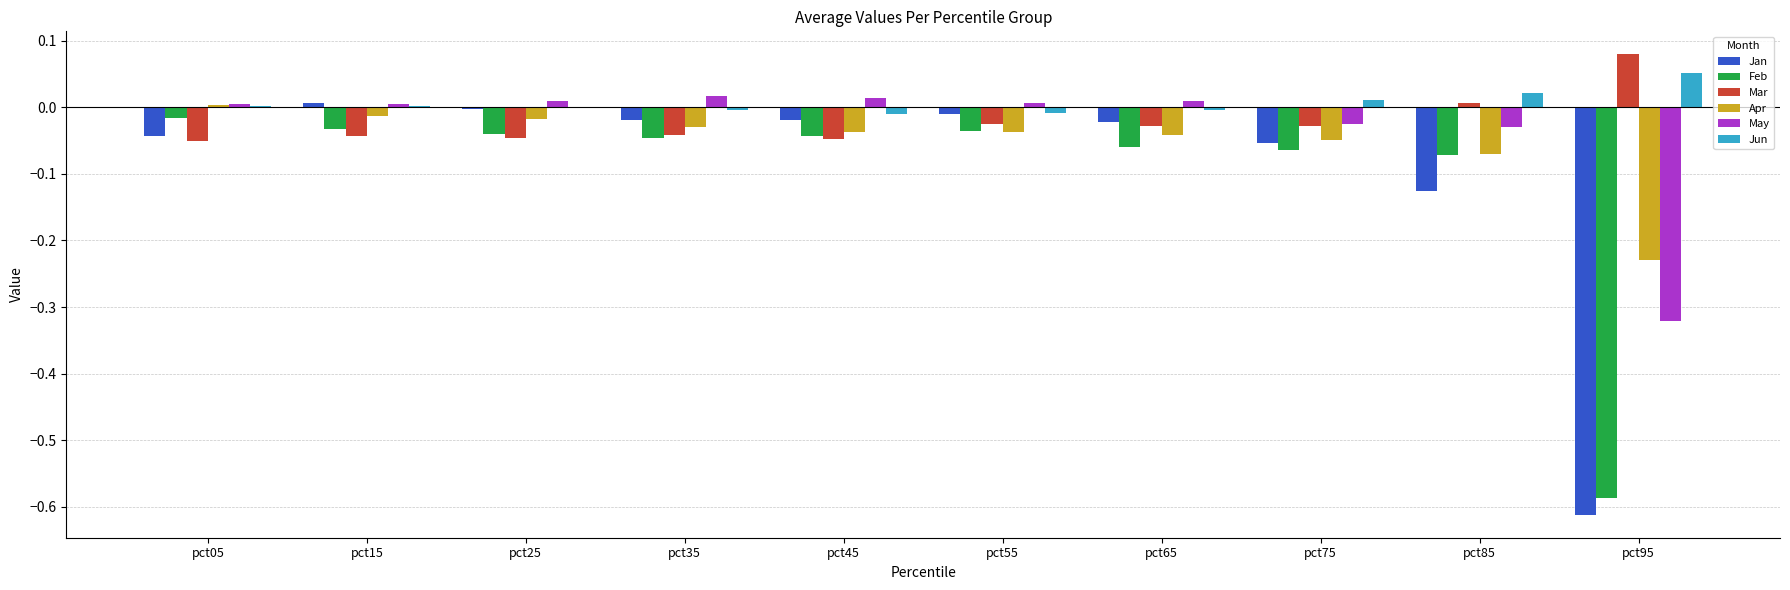

What are all the series names shown in the legend?

Jan, Feb, Mar, Apr, May, Jun